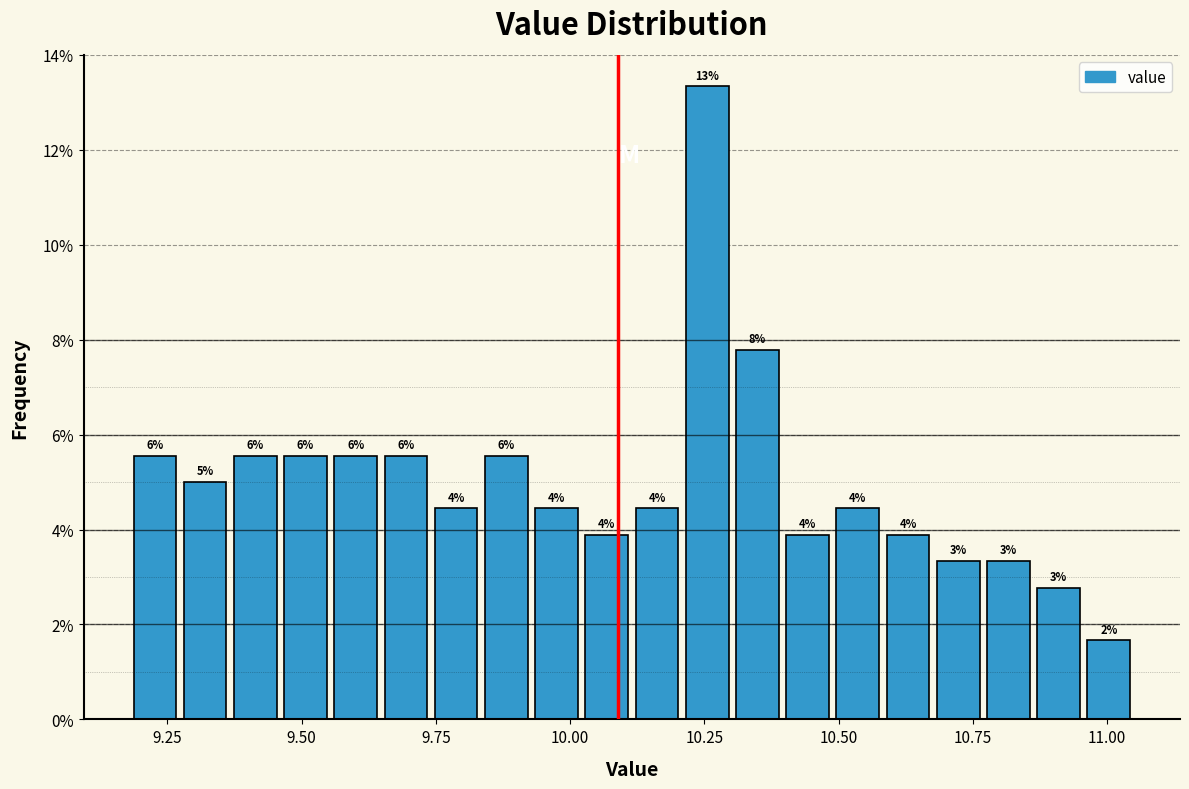

Around what value on the x-axis is the tallest bar? Give the approximate position of its centre, as read against the axis.

10.25